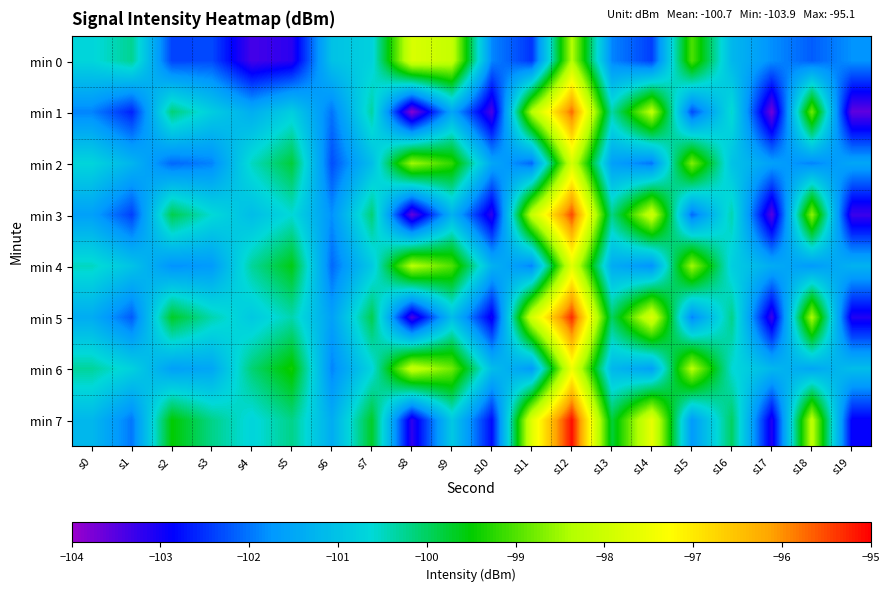

Which has a higher value, s10 or s19?

s19